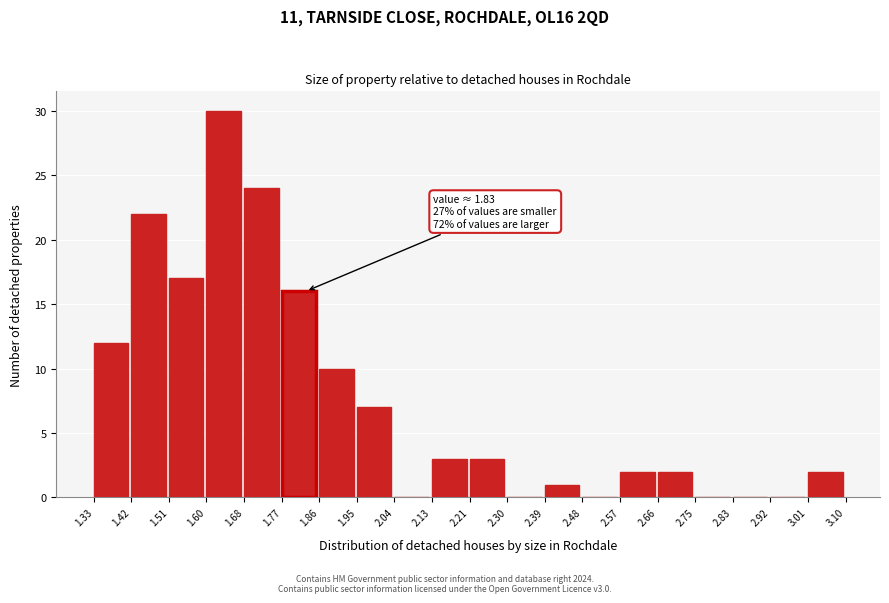

Which range on the x-axis has the tallest bar?

1.60 to 1.68